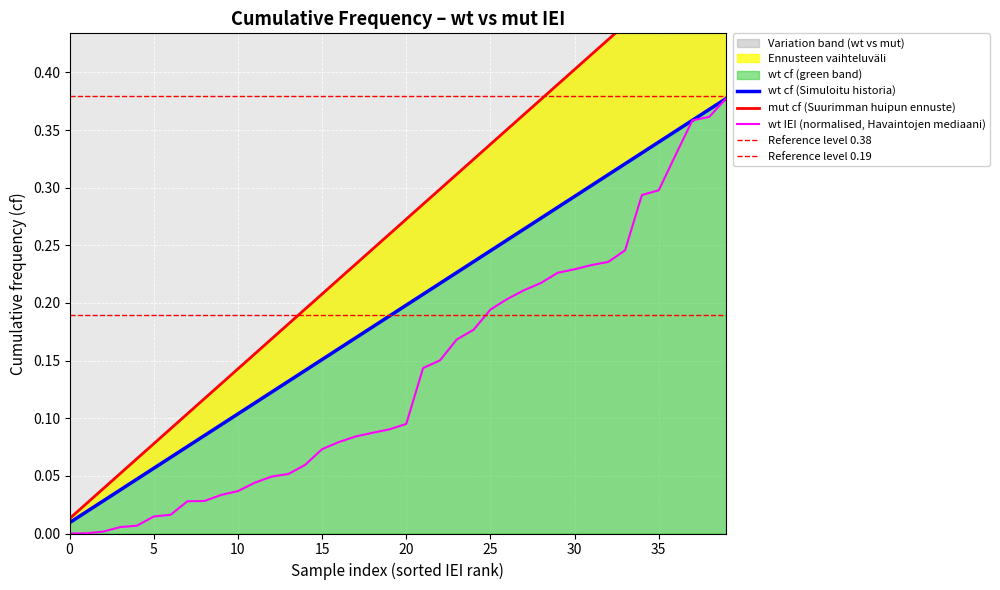

Reading left to right, transcribe all the data shown in this chart.

wt_cf: 0.0	0.0	0.0	0.0	0.0	0.1	0.1	0.1	0.1	0.1	0.1	0.1	0.1	0.1	0.1	0.2	0.2	0.2	0.2	0.2	0.2	0.2	0.2	0.2	0.2	0.2	0.3	0.3	0.3	0.3	0.3	0.3	0.3	0.3	0.3	0.3	0.3	0.4	0.4	0.4
mut_cf: 0.0	0.0	0.0	0.1	0.1	0.1	0.1	0.1	0.1	0.1	0.1	0.2	0.2	0.2	0.2	0.2	0.2	0.2	0.2	0.3	0.3	0.3	0.3	0.3	0.3	0.3	0.4	0.4	0.4	0.4	0.4	0.4	0.4	0.4	0.5	0.5	0.5	0.5	0.5	0.5
wt_IEI: 0.0	0.0	0.0	0.0	0.0	0.0	0.0	0.0	0.0	0.0	0.0	0.0	0.0	0.1	0.1	0.1	0.1	0.1	0.1	0.1	0.1	0.1	0.2	0.2	0.2	0.2	0.2	0.2	0.2	0.2	0.2	0.2	0.2	0.2	0.3	0.3	0.3	0.4	0.4	0.4